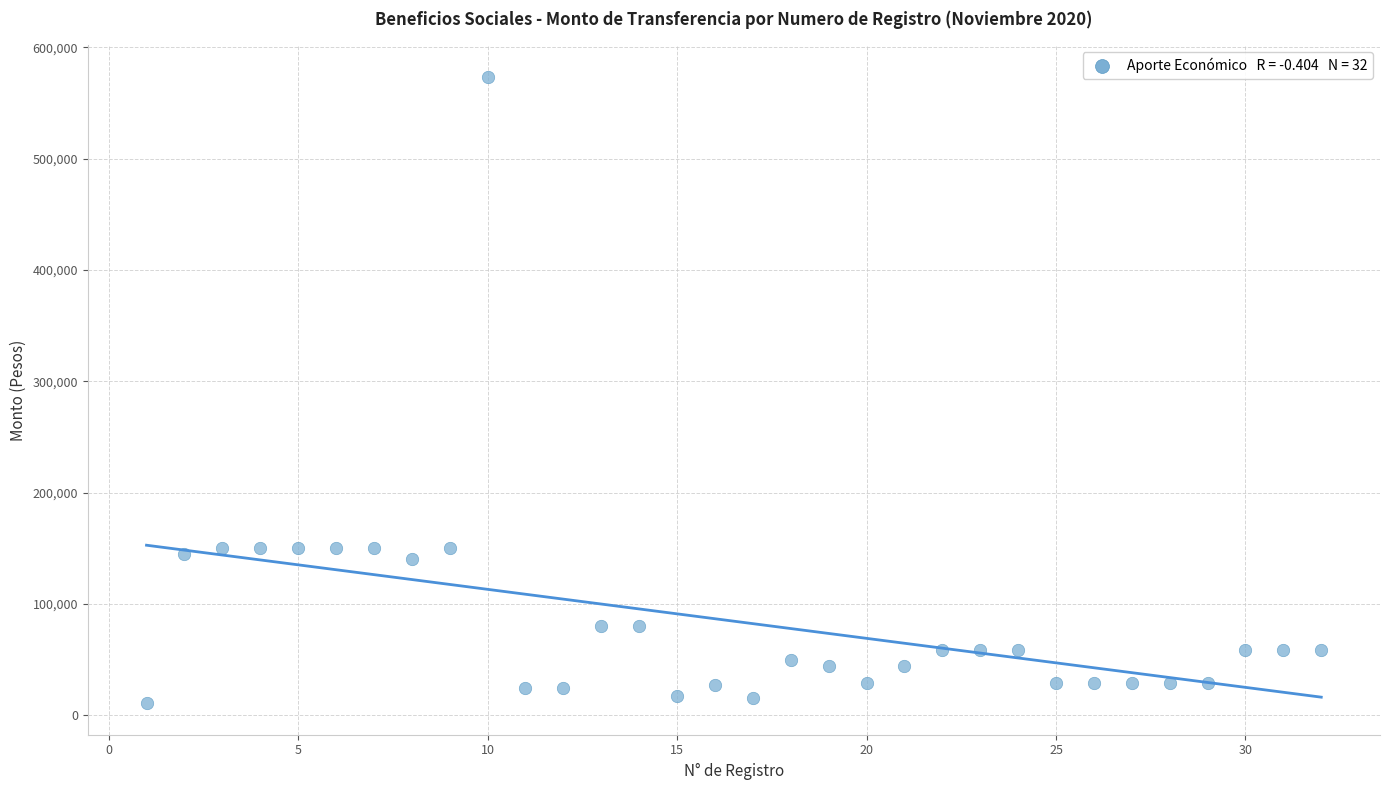

What is the range of Y values (max minus min)?

563235.0